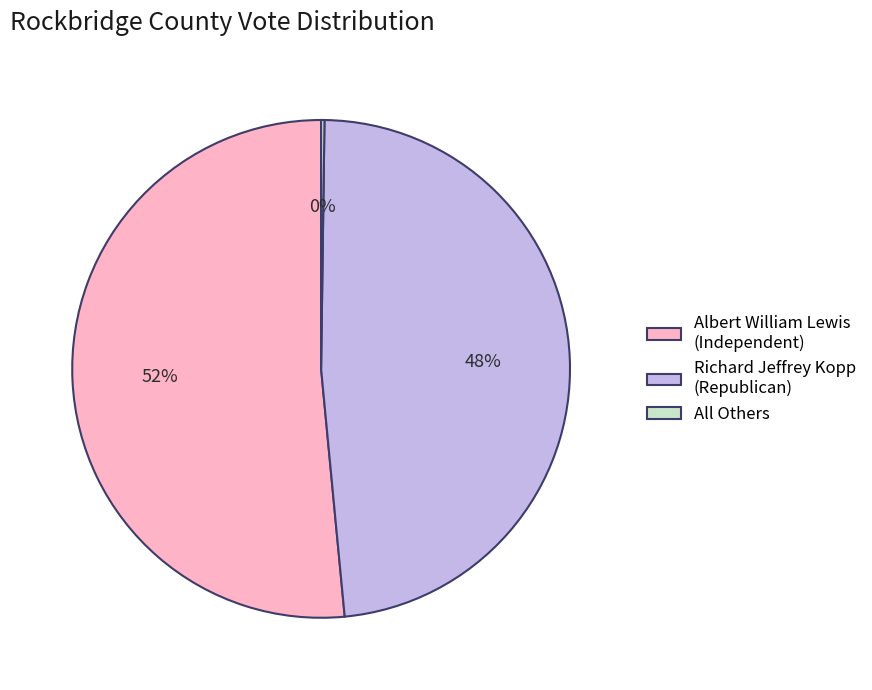

Is the sum of Albert William Lewis (Independent) and Richard Jeffrey Kopp (Republican) greater than half?

Yes